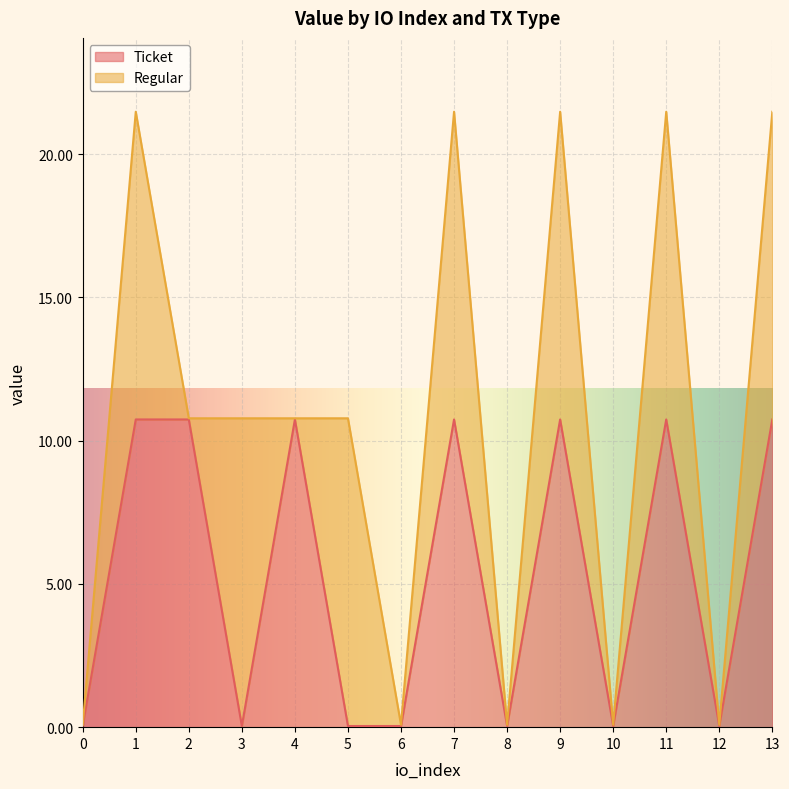

Between 11 and 4, which is larger?

11